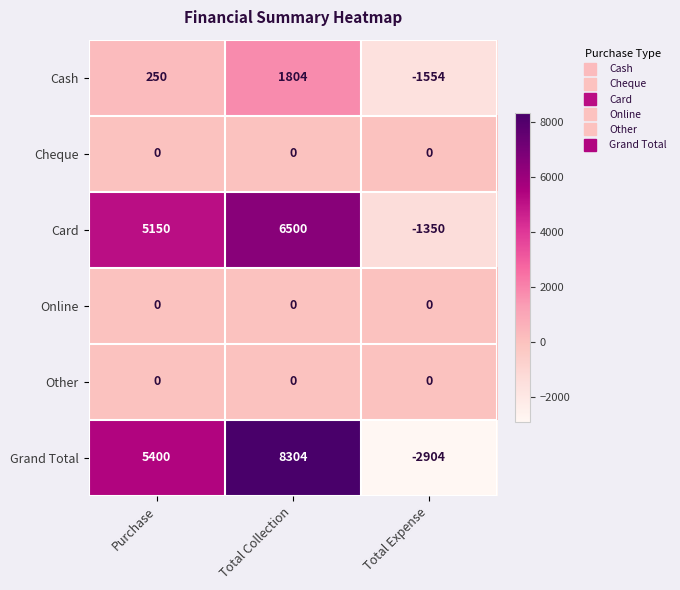

Which series has the widest spread of values?

Grand Total